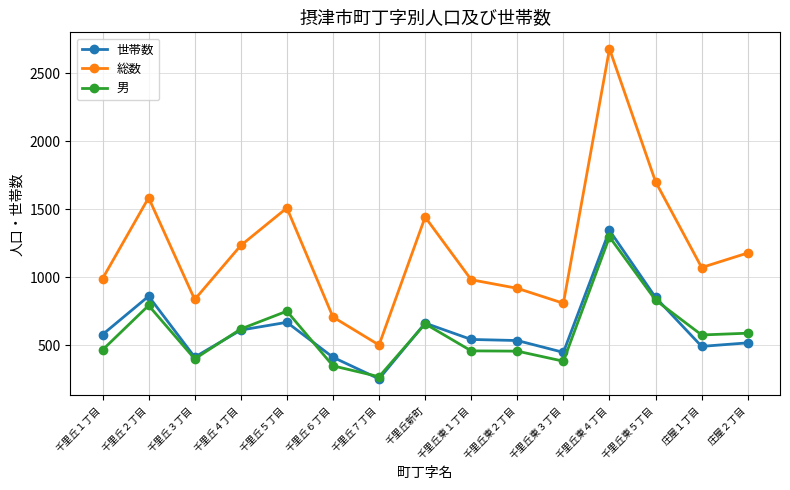

What is the label of the 11th point from the right?

千里丘５丁目